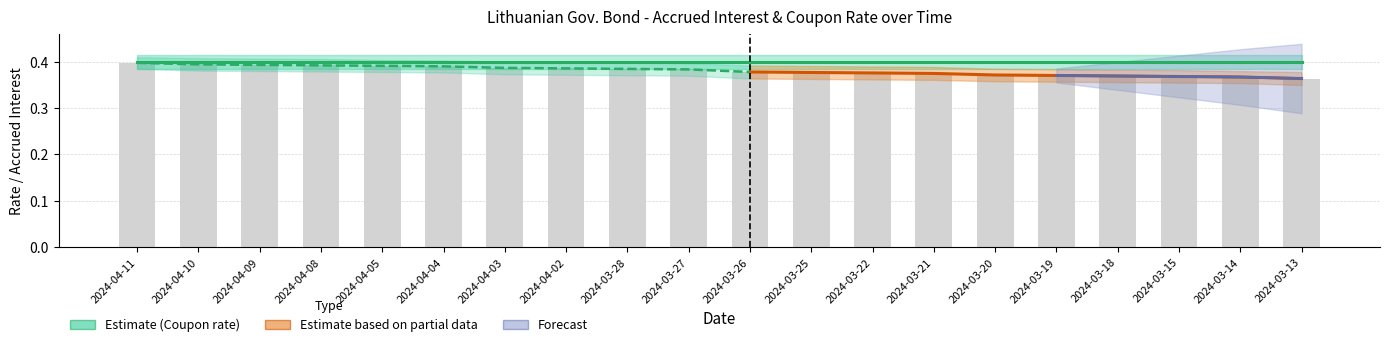

Which category has the lowest value across all series?

2024-03-13